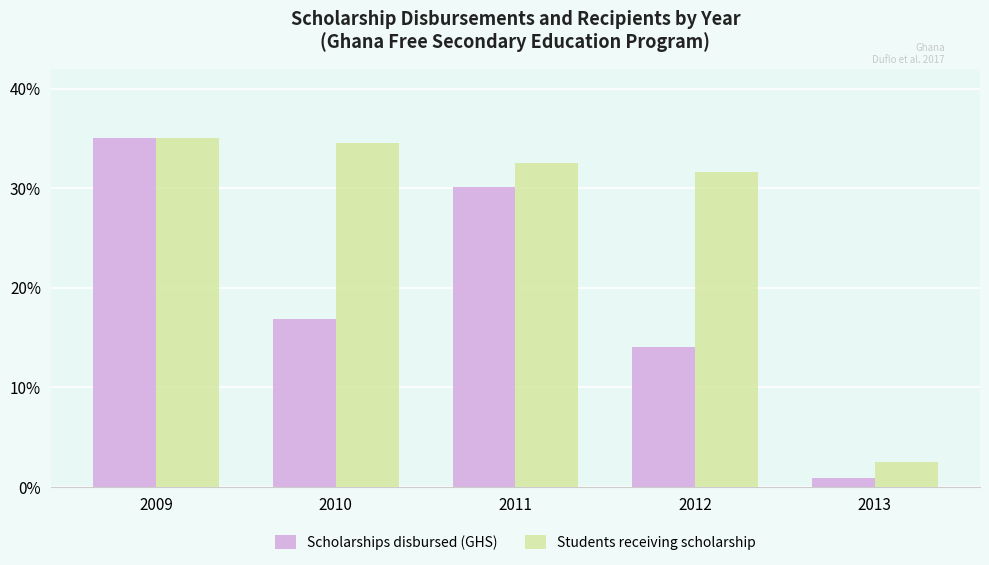

What is the value of the Students receiving scholarship bar at the 2nd from the left?

34.5